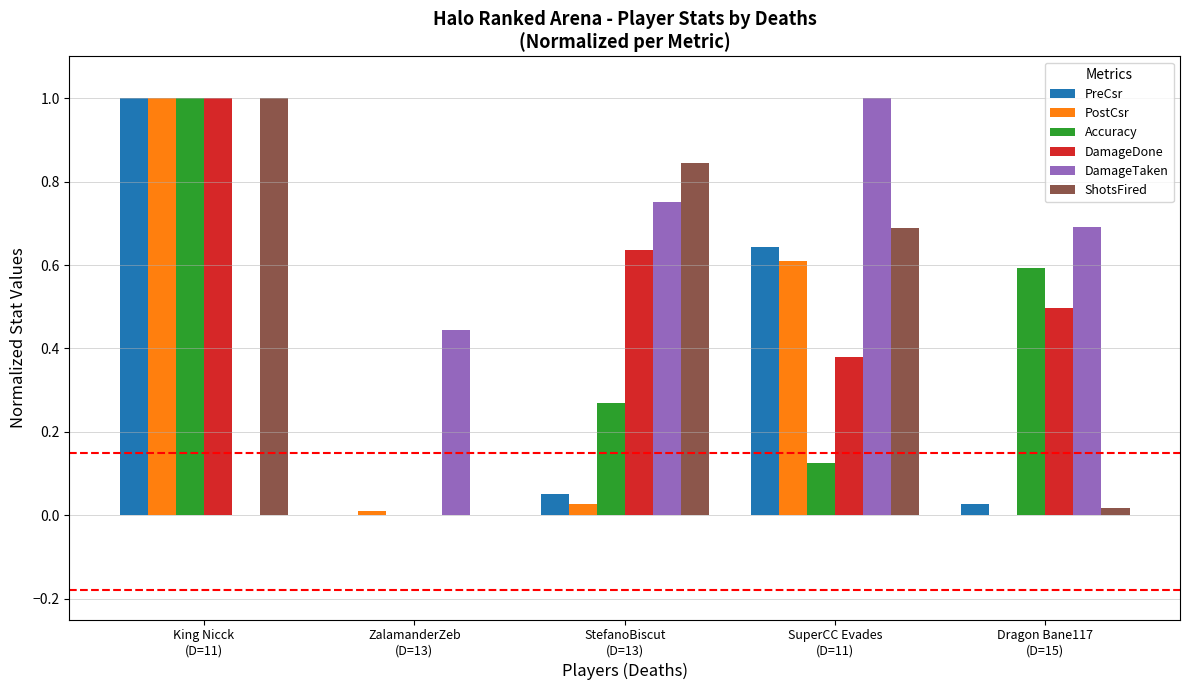

Is the value of ShotsFired at King Nicck
(D=11) greater than the value of DamageDone at StefanoBiscut
(D=13)?

Yes